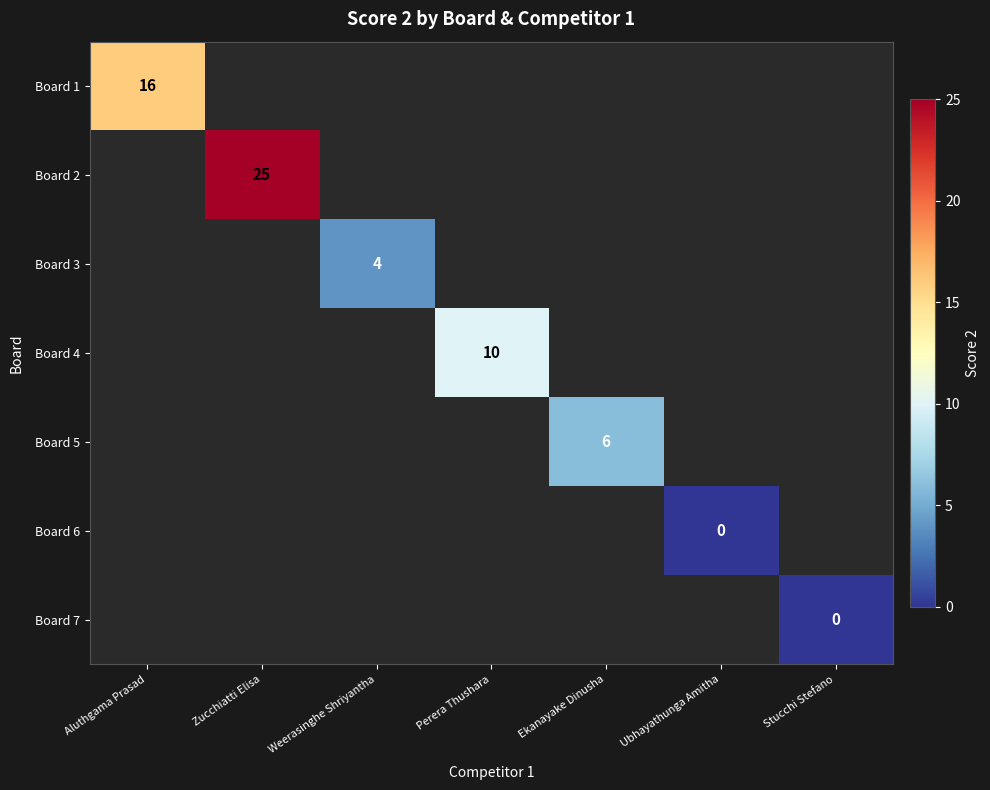

True or false: Board 5 has a value of 2 at Ekanayake Dinusha.

False